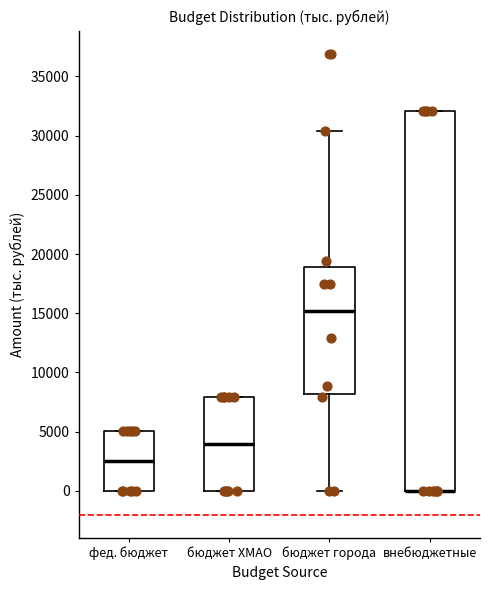

Comparing the boxes themselves (not the whiskers), which one is the tallest?

внебюджетные